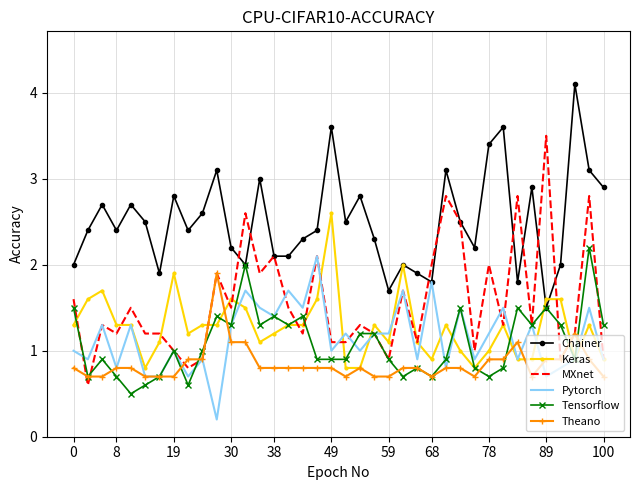

True or false: Chainer and Theano cross at least once.

False